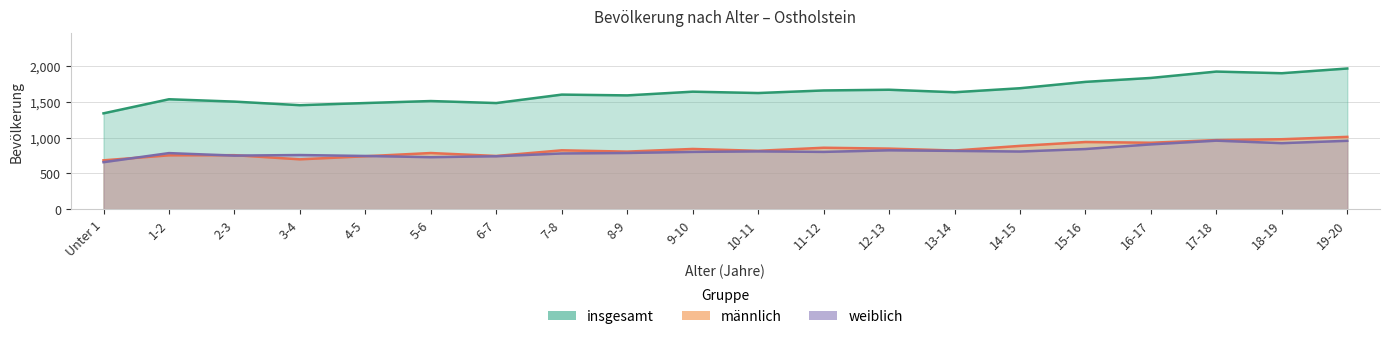

At which label is männlich closest to 847?

12-13